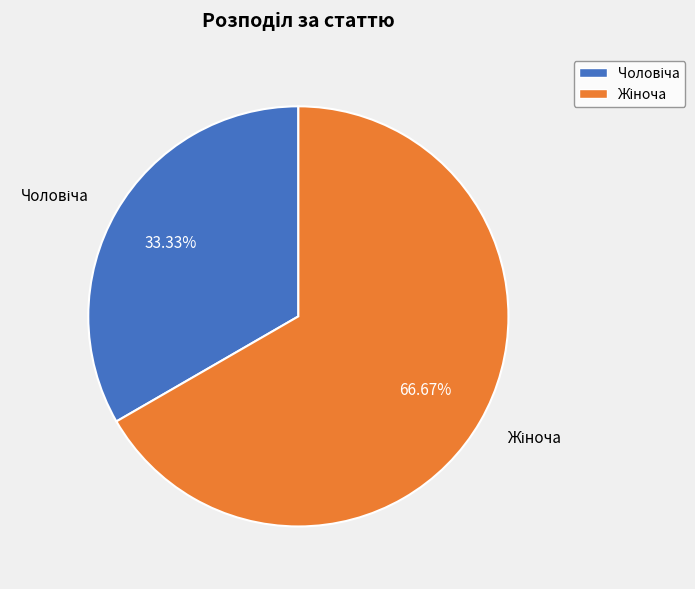

Is there a majority slice in this chart?

Yes